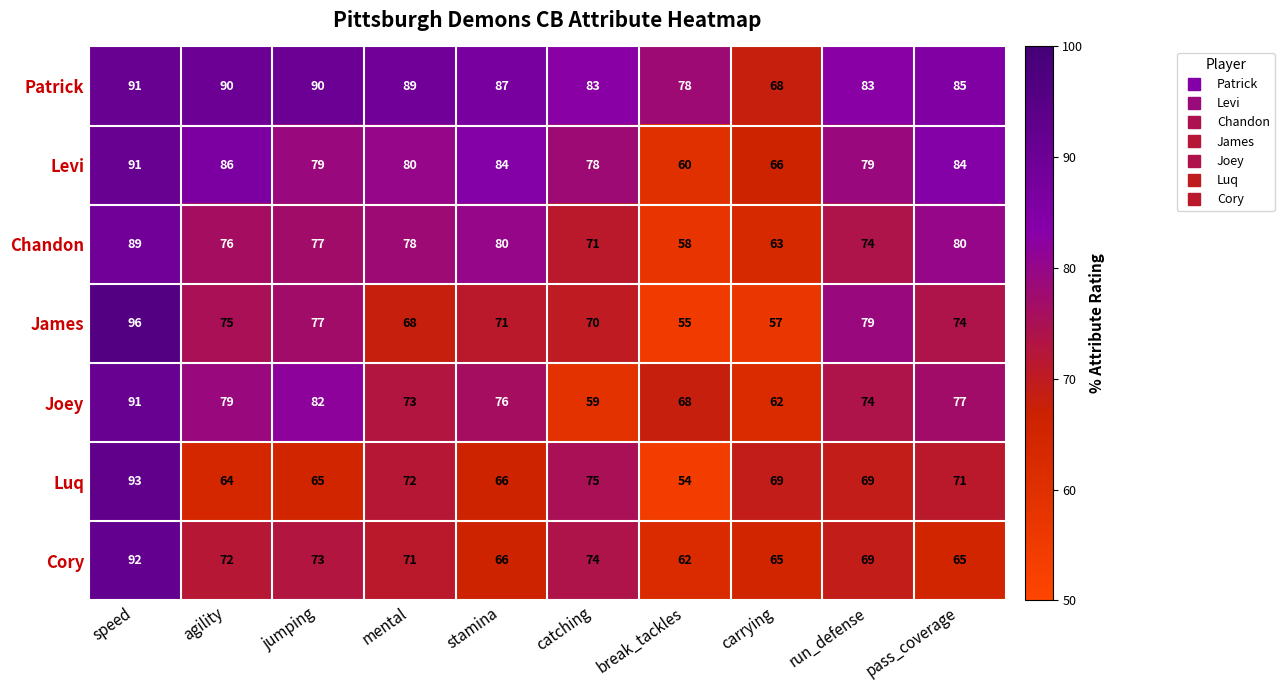

List the labels in order of James value, smallest first.

break_tackles, carrying, mental, catching, stamina, pass_coverage, agility, jumping, run_defense, speed